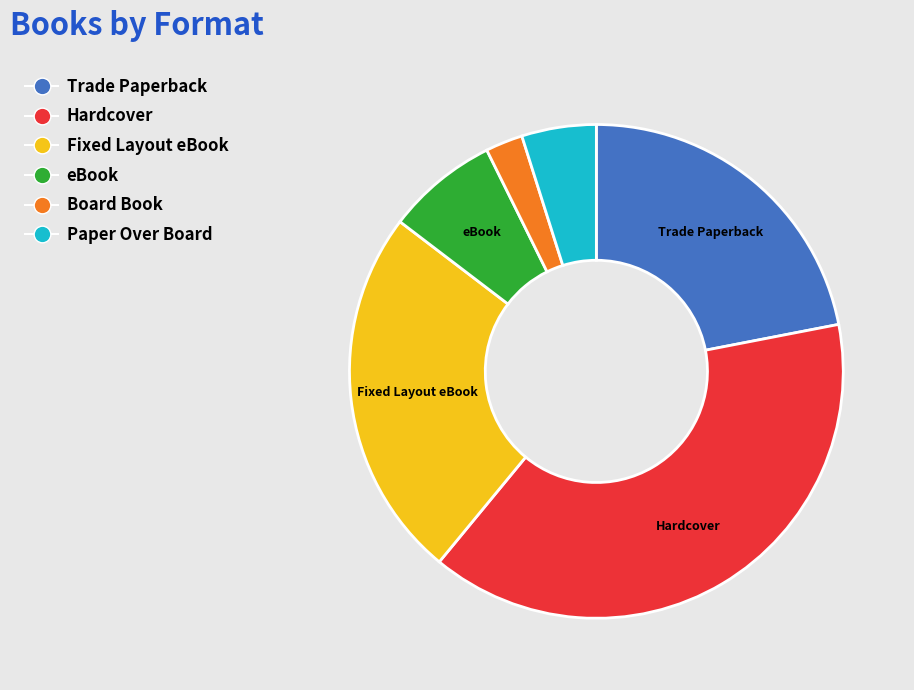

The Hardcover slice represents 34% of the pie. True or false?

False